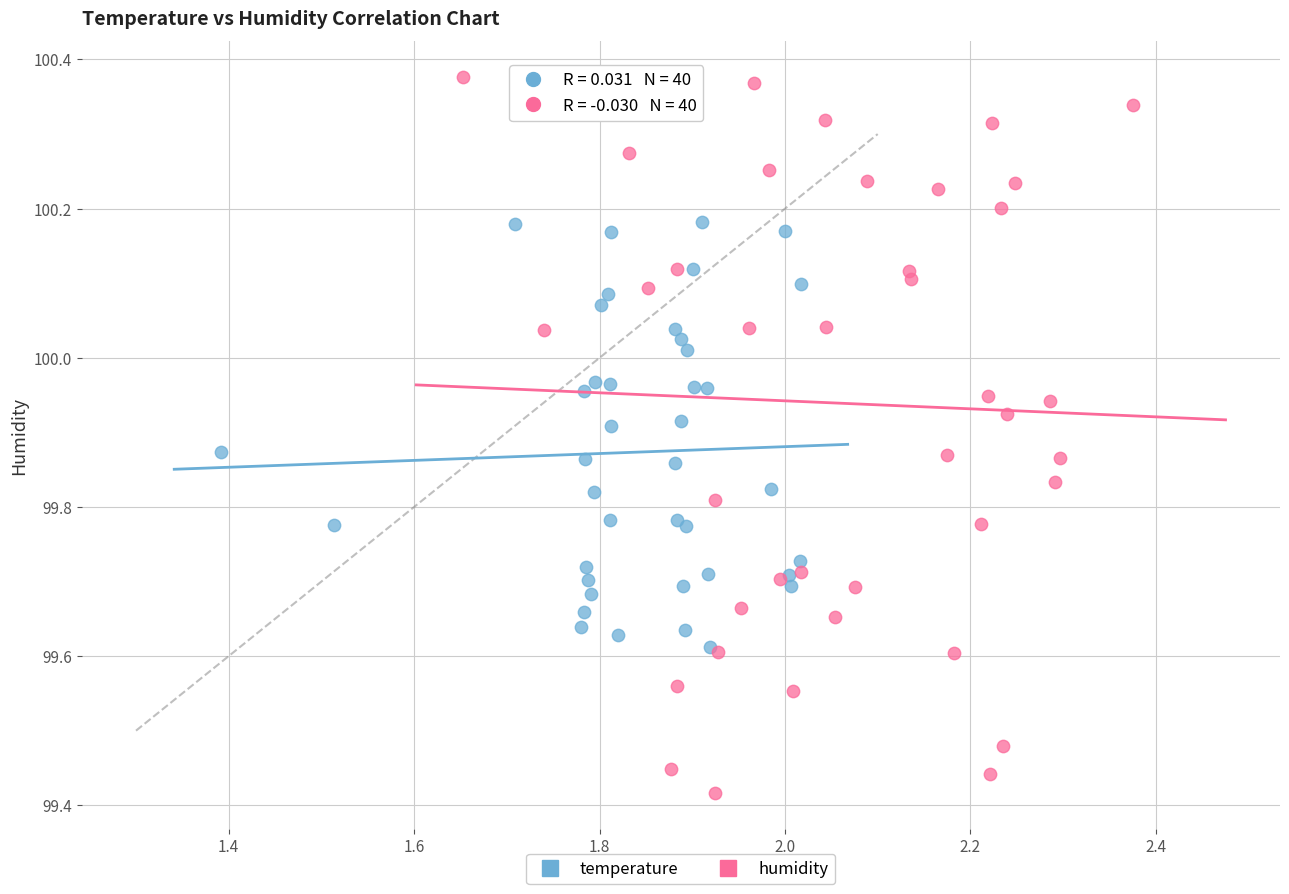

Which series contains the highest Y value?

humidity